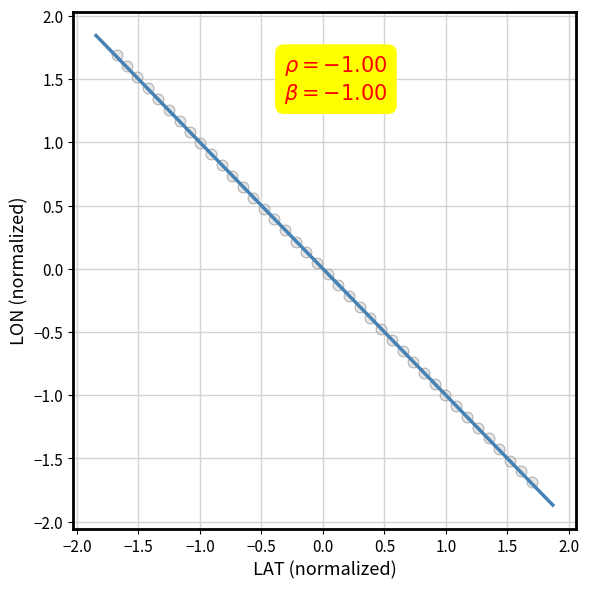

What is the range of Y values (max minus min)?

3.4